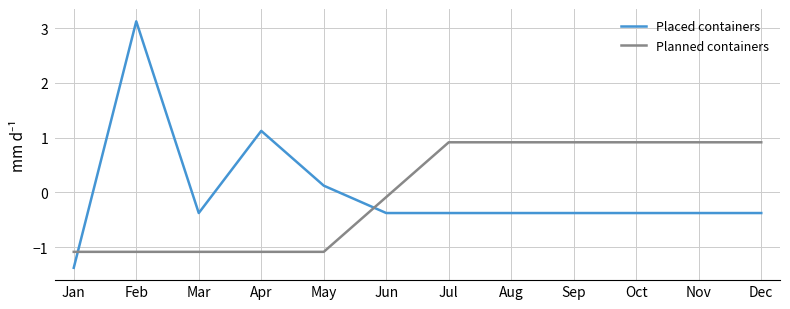

Is it true that Planned containers equals 0.9 at Nov?

True